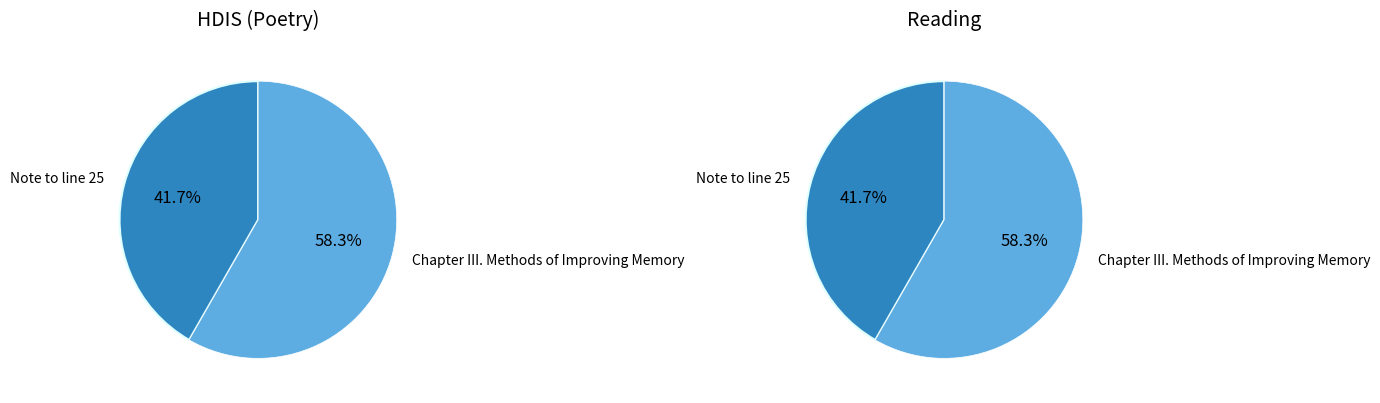

To the nearest percent, what is the average slice percentage?

50%